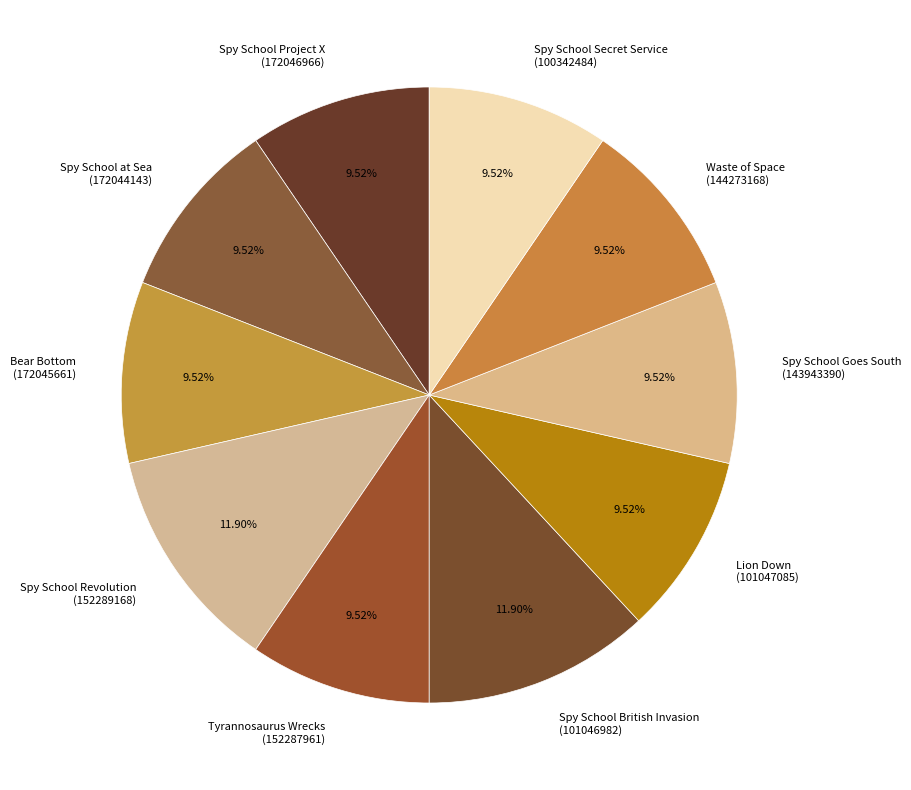

Count the number of slices in the pie.

10